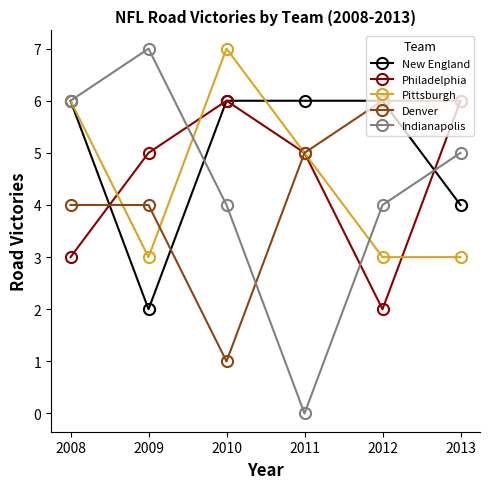

Which series ends up on top after the final intersection of Philadelphia and Indianapolis?

Philadelphia